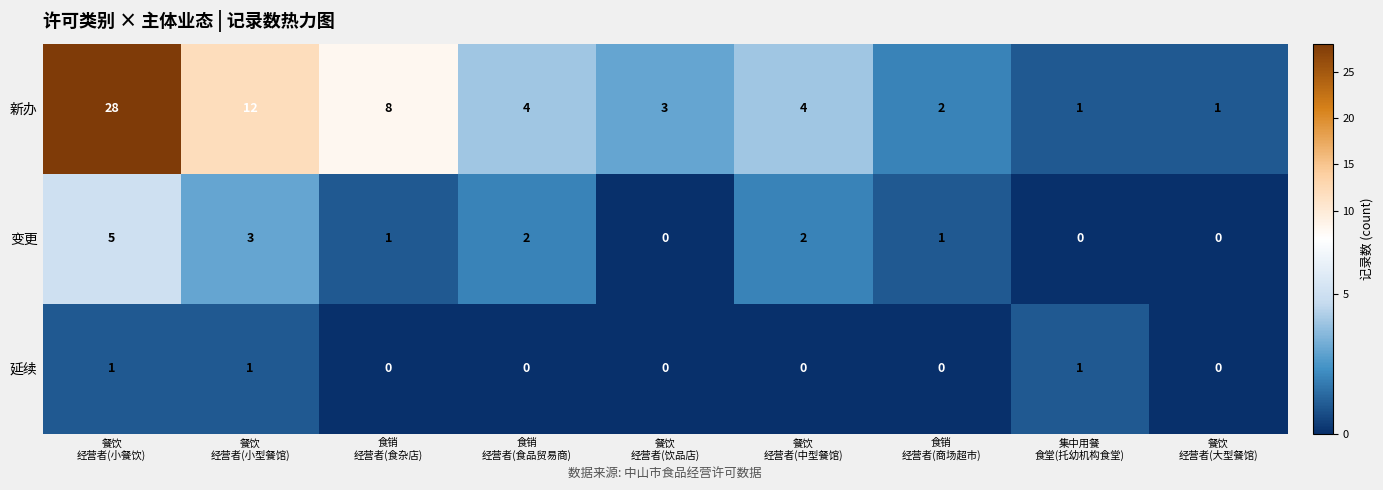

Which series has the widest spread of values?

新办